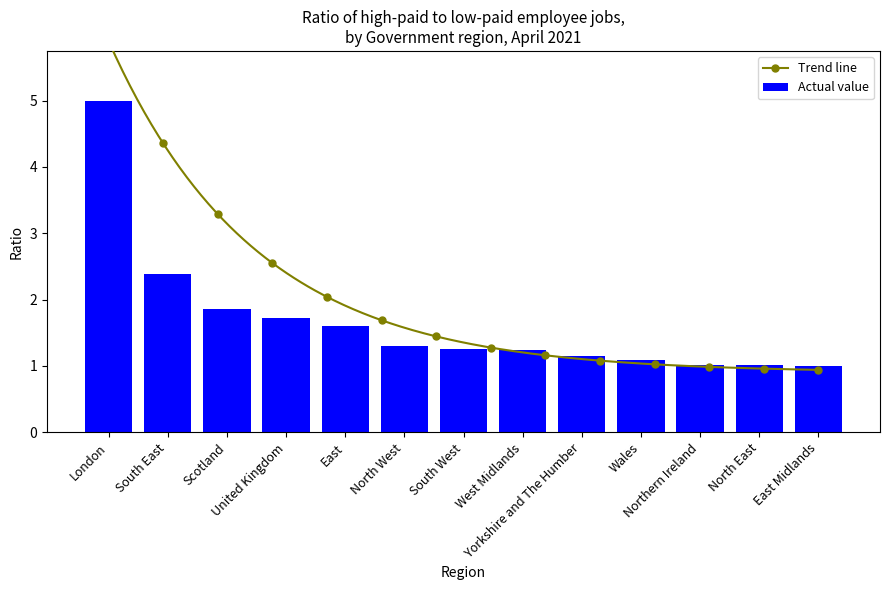

The chart shows a value of 1.7 at United Kingdom. True or false?

True